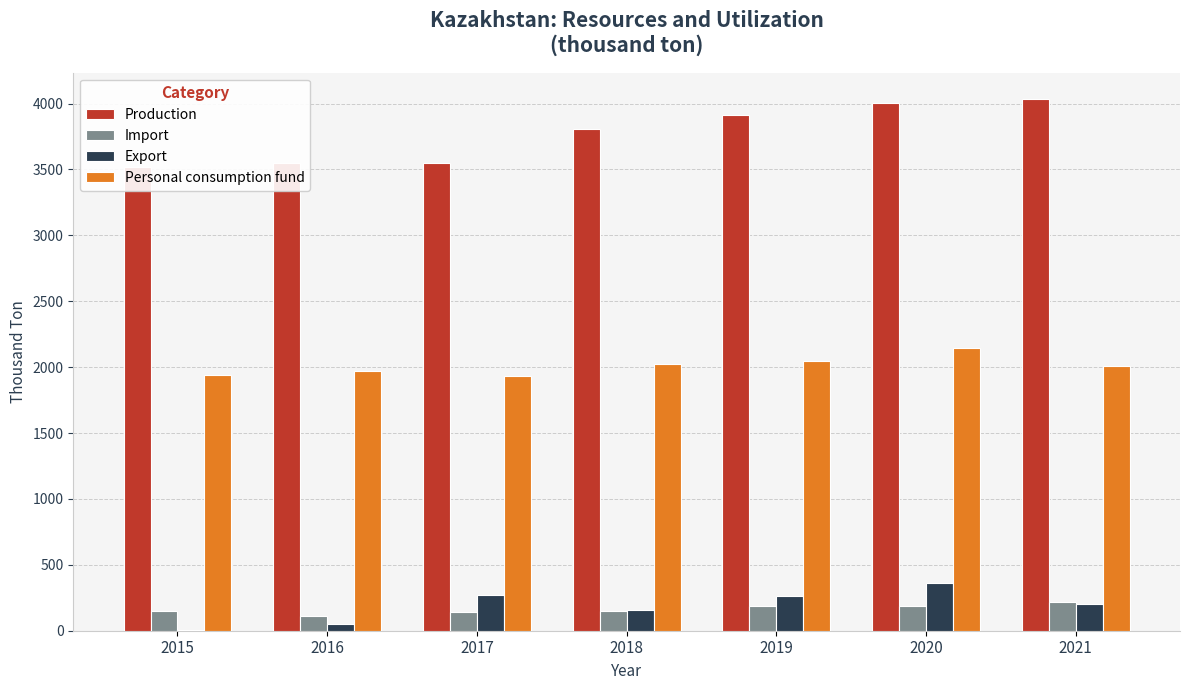

Which series has the largest range (max minus min)?

Production